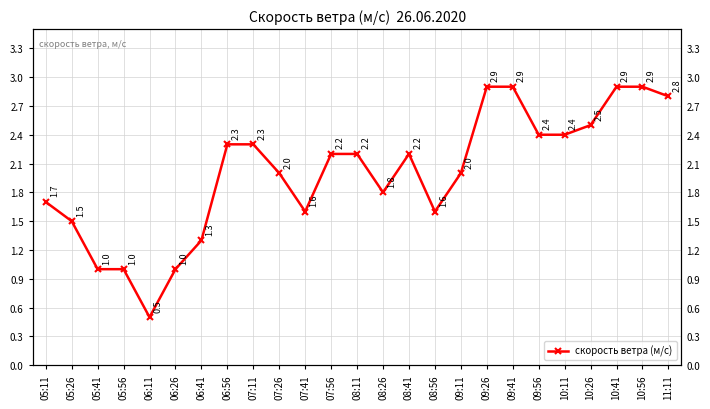

What is the change in value from 05:26 to 05:56?

-0.5